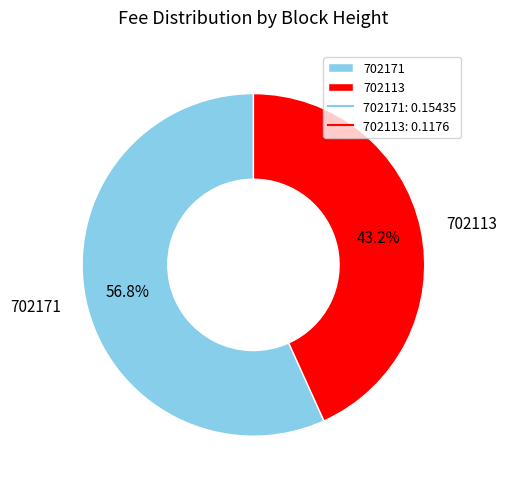

The 702171 slice represents 57% of the pie. True or false?

True